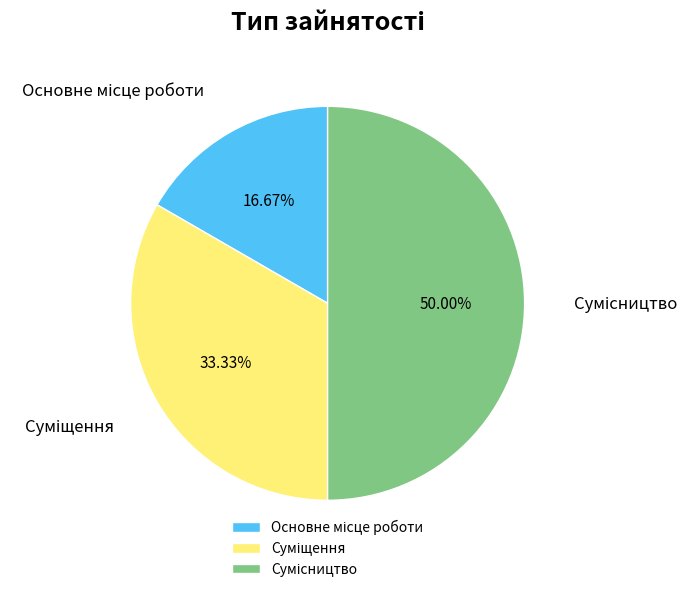

Count the number of slices in the pie.

3